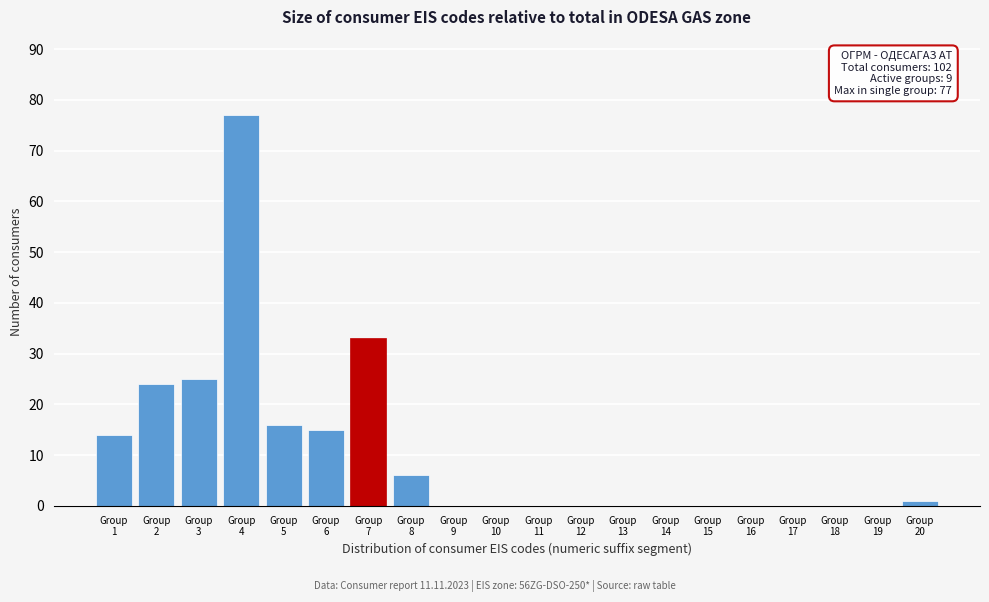

What is the sum of all values?

211